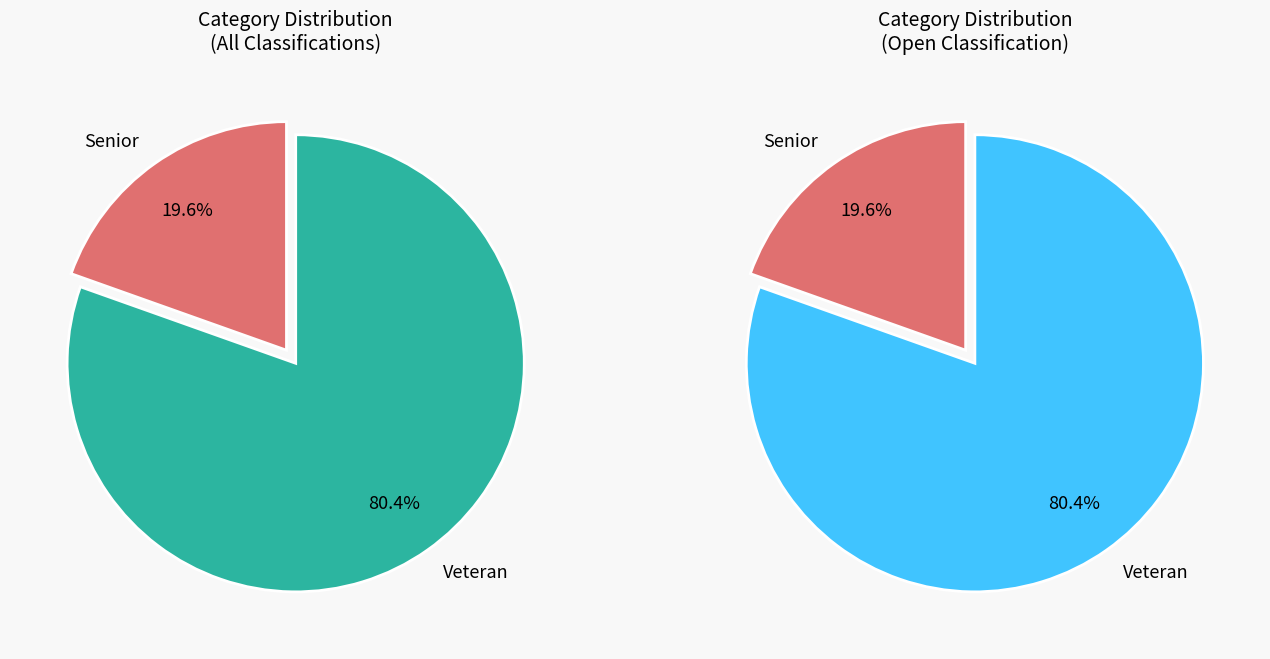

True or false: Senior accounts for 20% of the total.

True